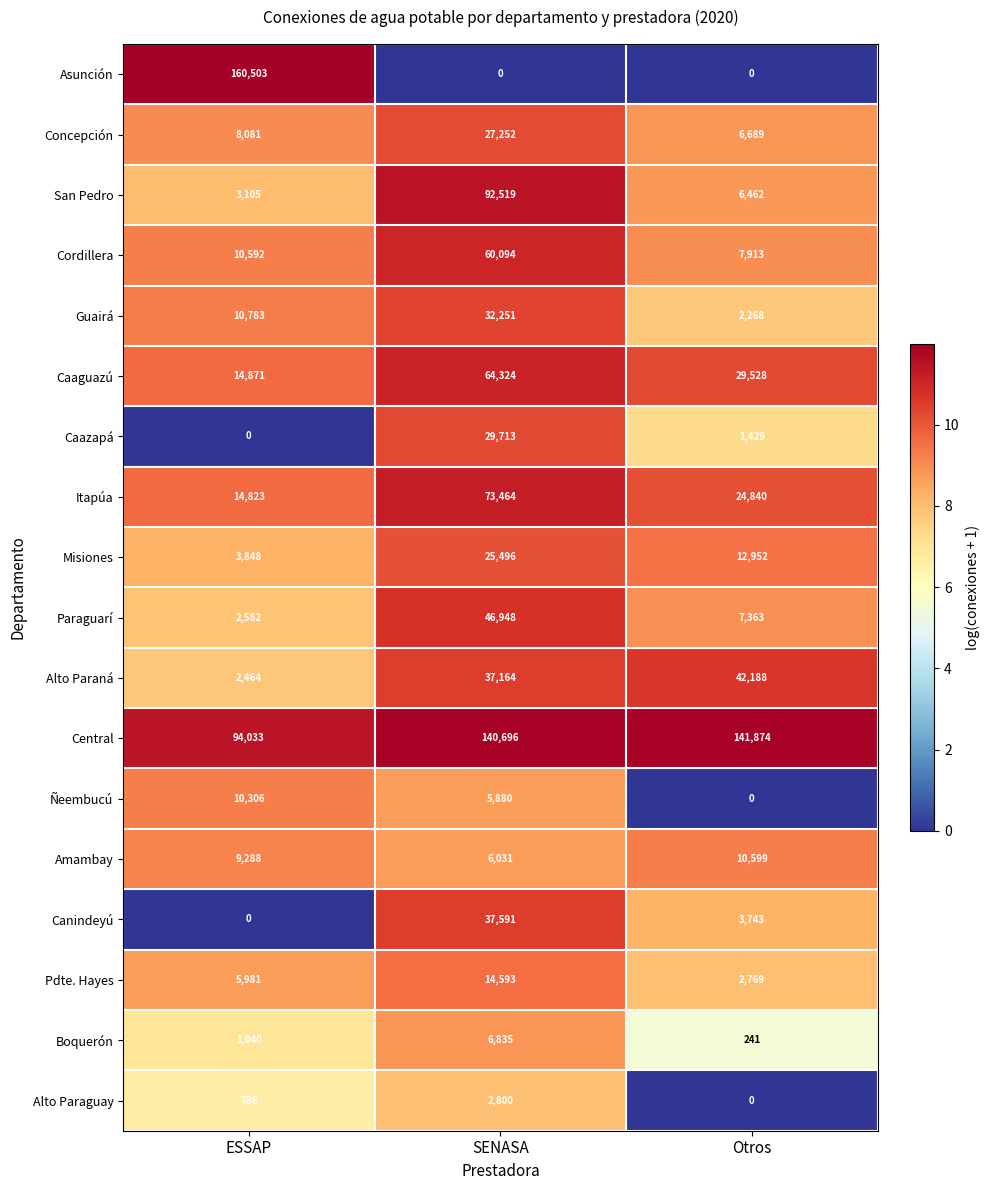

What is the minimum value for Pdte. Hayes?

2769